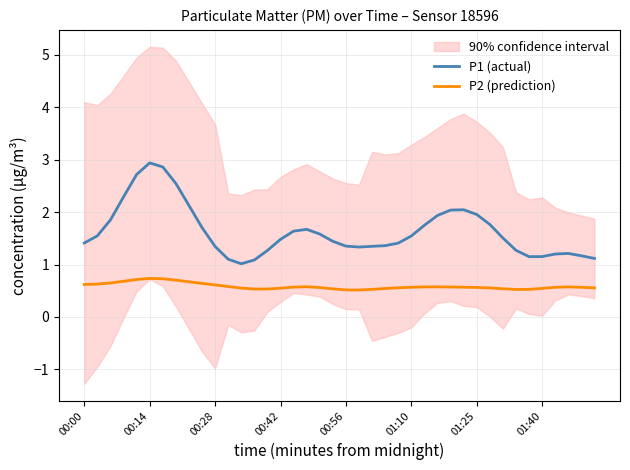

True or false: P2 (prediction) and P1 (actual) cross at least once.

False